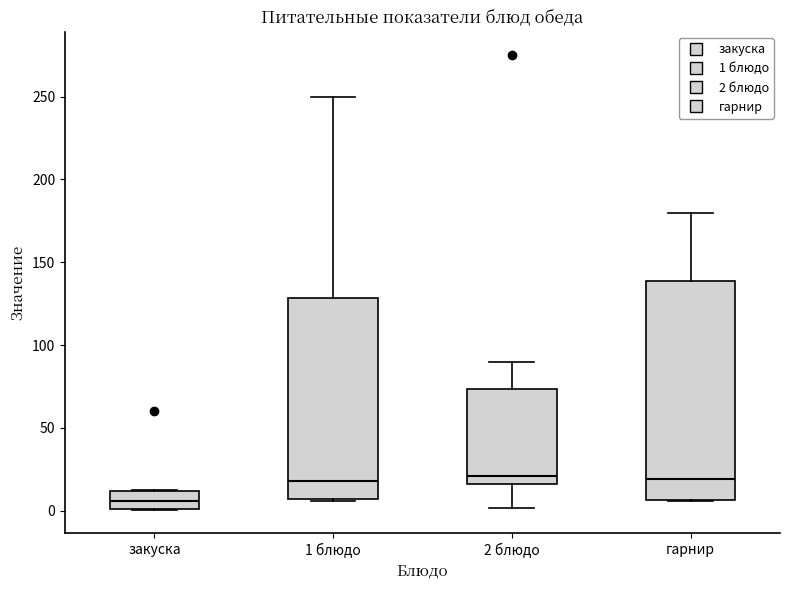

Comparing the boxes themselves (not the whiskers), which one is the tallest?

гарнир